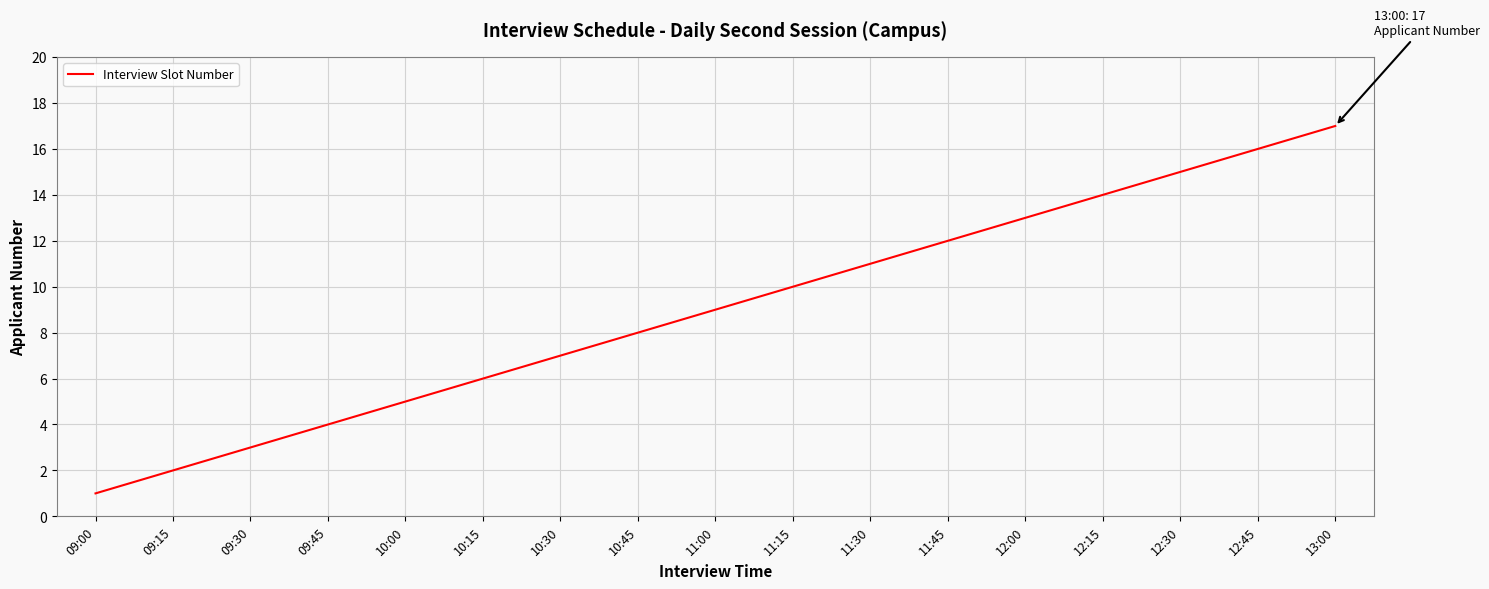

What is the sum of the values at 12:45 and 11:45?

28